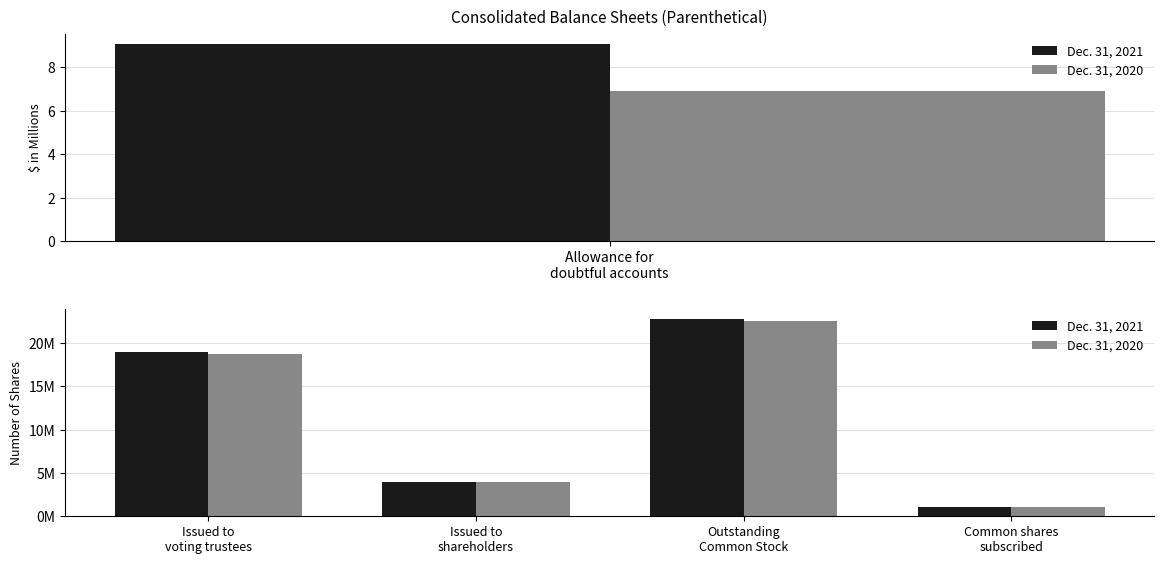

Between Issued to voting trustees and Issued to shareholders, which series saw the biggest shift?

Dec. 31, 2021